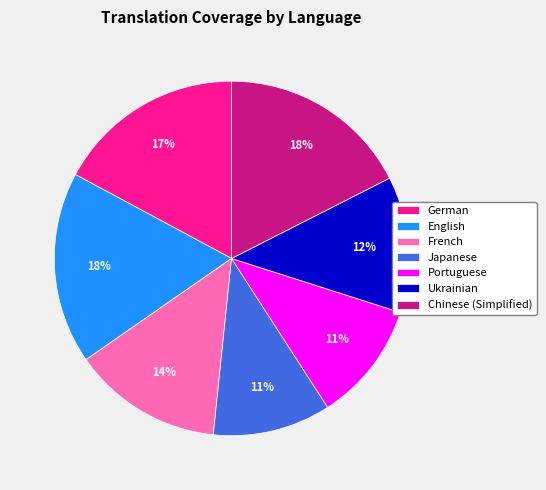

Combined, do Japanese and Ukrainian account for over 50%?

No